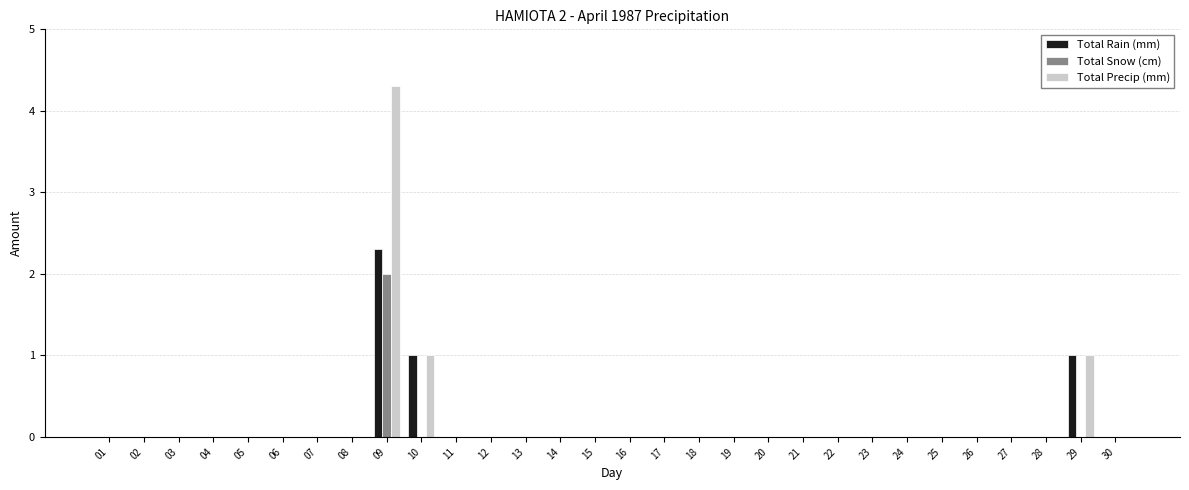

Reading left to right, what are all the values shown in this chart?

Total Rain (mm): 0.0	0.0	0.0	0.0	0.0	0.0	0.0	0.0	2.3	1.0	0.0	0.0	0.0	0.0	0.0	0.0	0.0	0.0	0.0	0.0	0.0	0.0	0.0	0.0	0.0	0.0	0.0	0.0	1.0	0.0
Total Snow (cm): 0.0	0.0	0.0	0.0	0.0	0.0	0.0	0.0	2.0	0.0	0.0	0.0	0.0	0.0	0.0	0.0	0.0	0.0	0.0	0.0	0.0	0.0	0.0	0.0	0.0	0.0	0.0	0.0	0.0	0.0
Total Precip (mm): 0.0	0.0	0.0	0.0	0.0	0.0	0.0	0.0	4.3	1.0	0.0	0.0	0.0	0.0	0.0	0.0	0.0	0.0	0.0	0.0	0.0	0.0	0.0	0.0	0.0	0.0	0.0	0.0	1.0	0.0